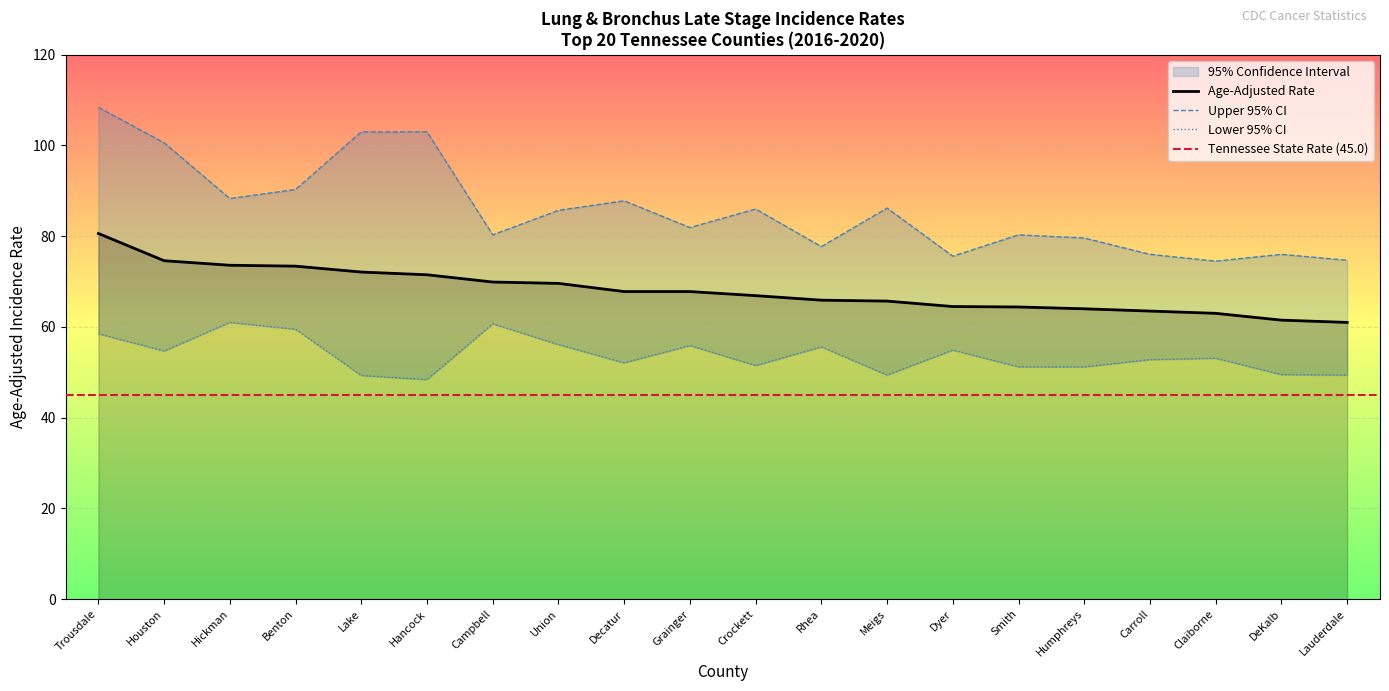

What is the sum of the Lower 95% CI values at Dyer and Claiborne?

108.0